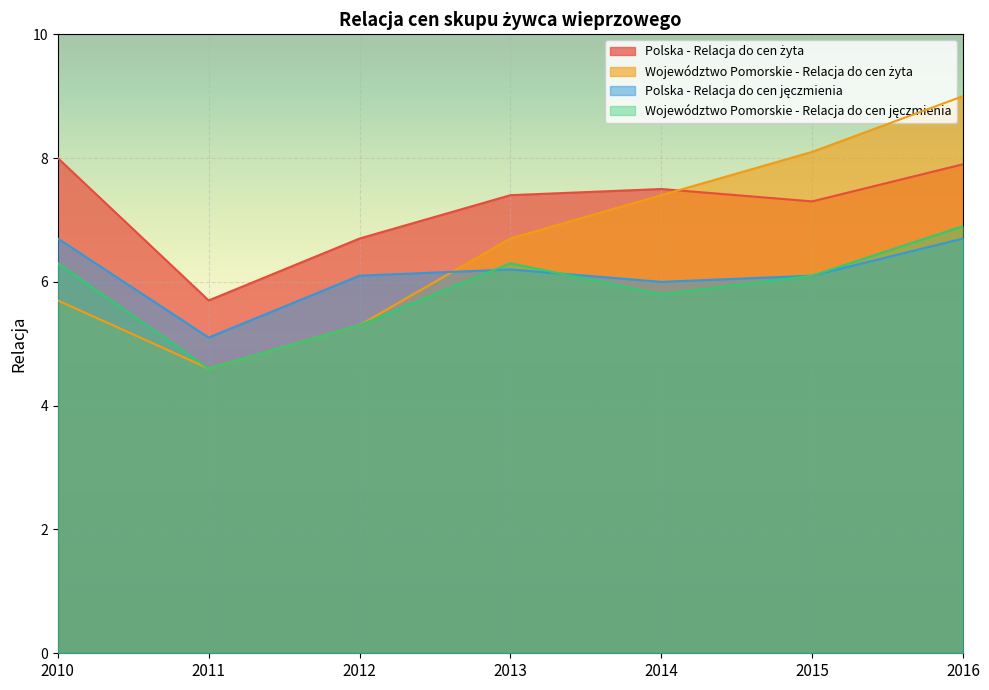

Between 2011 and 2013, which is larger?

2013